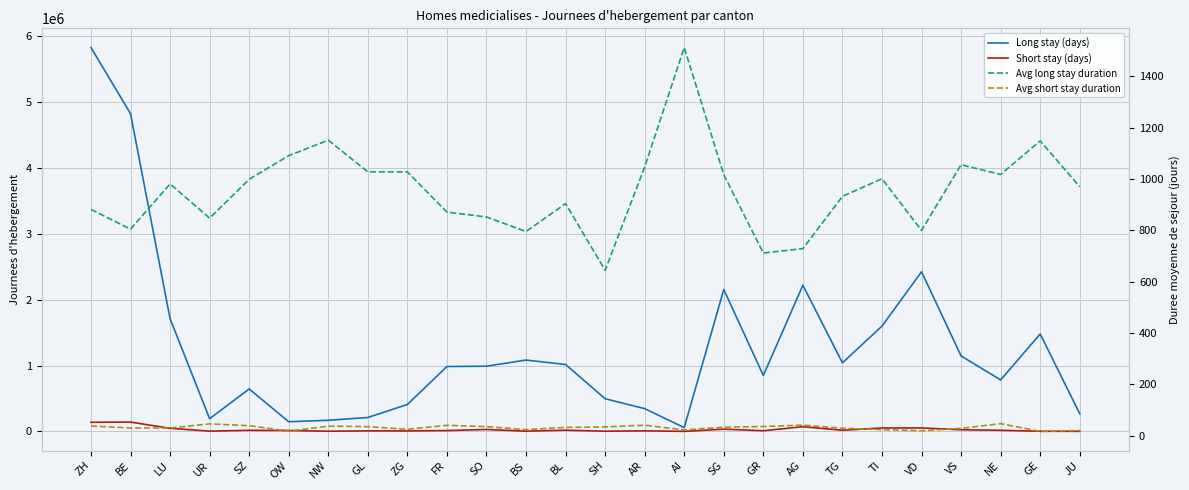

The Long stay (days) series shows 2422318.0 at VD. True or false?

True